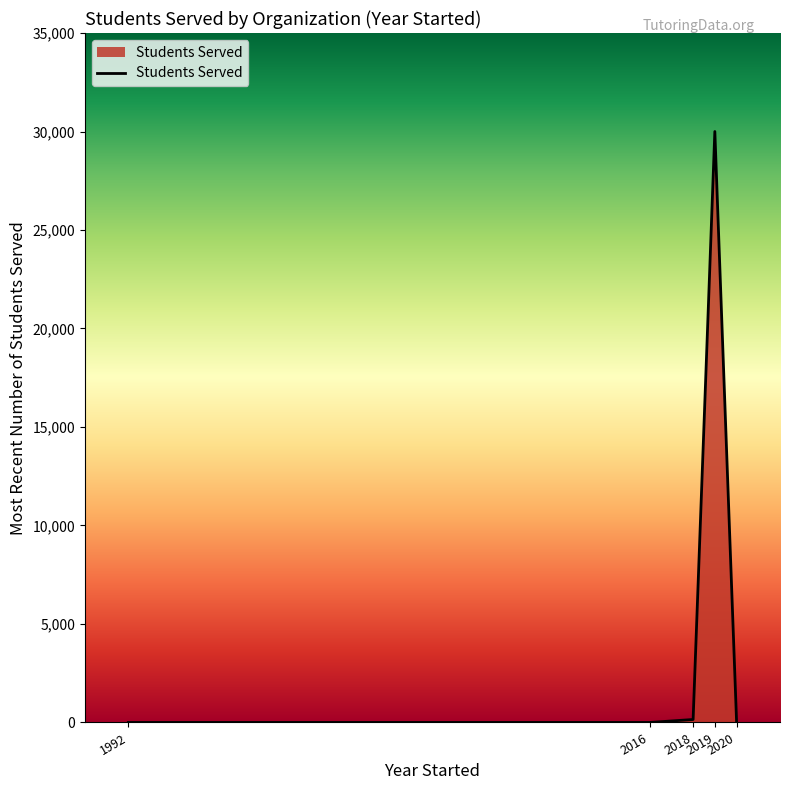

True or false: there are more than 0 points higher than both neighbors.

True